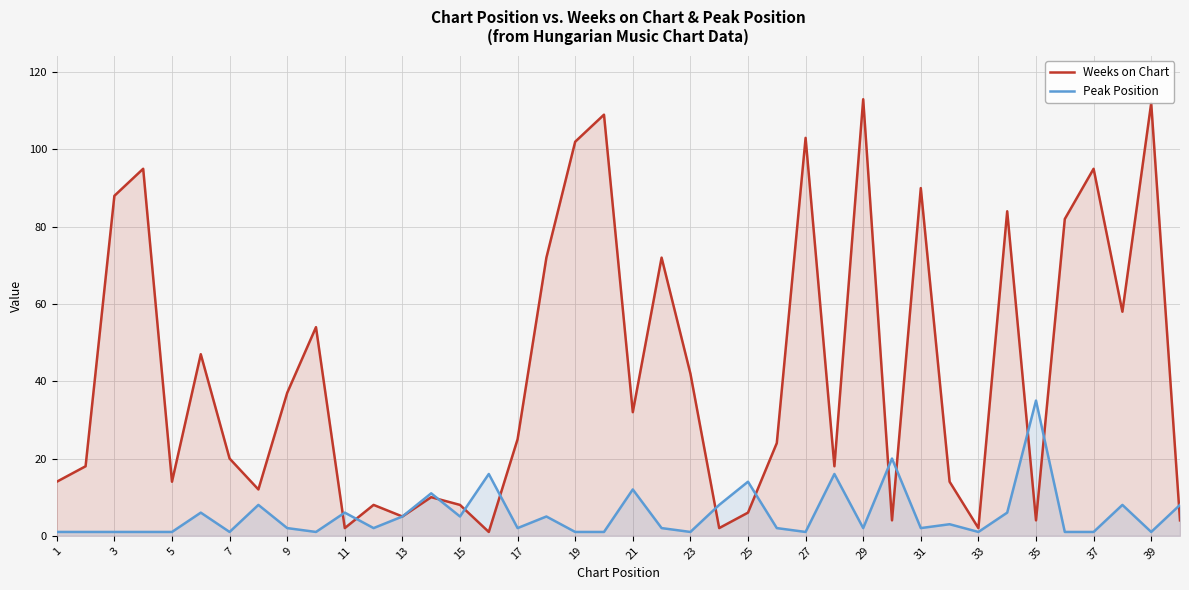

What is the difference between the maximum and minimum values in the Peak Position series?

34